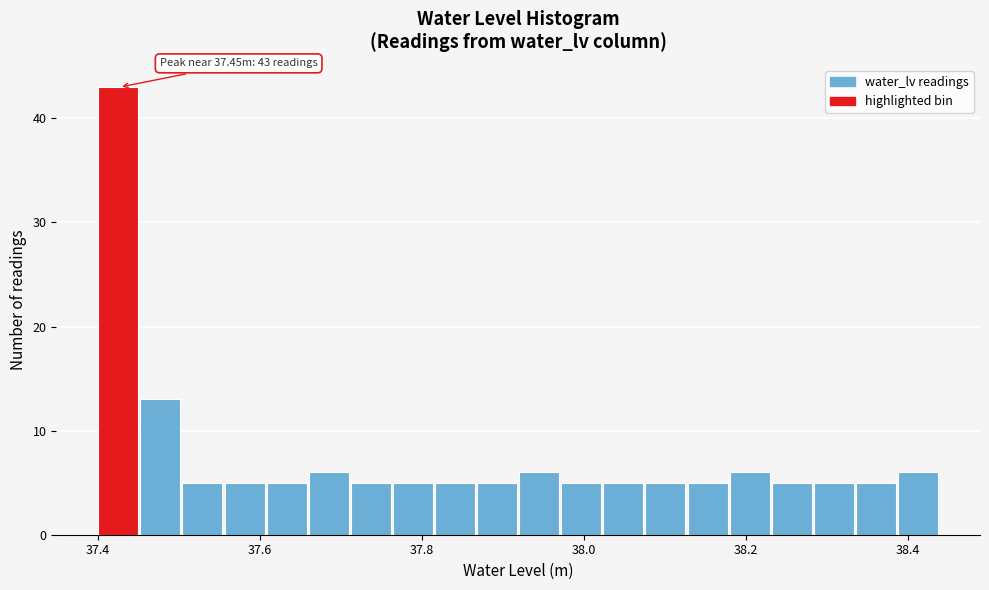

Around what value on the x-axis is the tallest bar? Give the approximate position of its centre, as read against the axis.

37.42